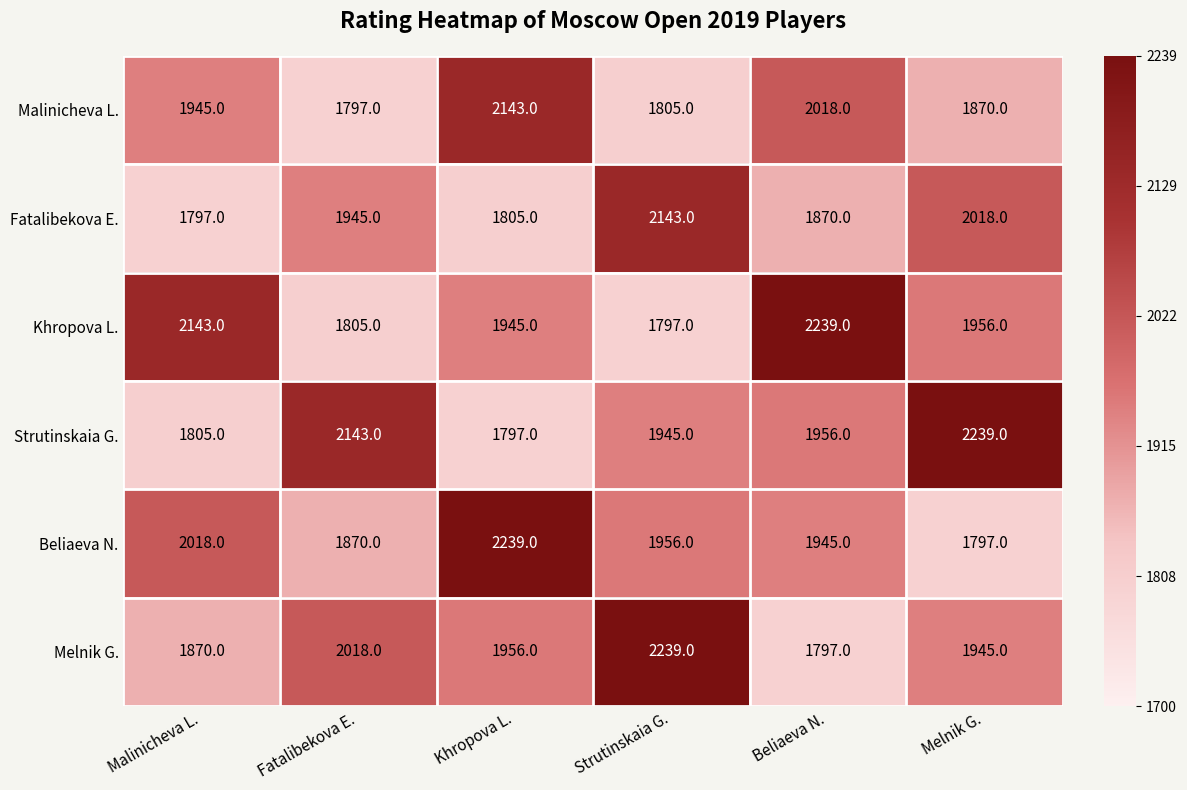

What is the total value across all series at Strutinskaia G.?

11885